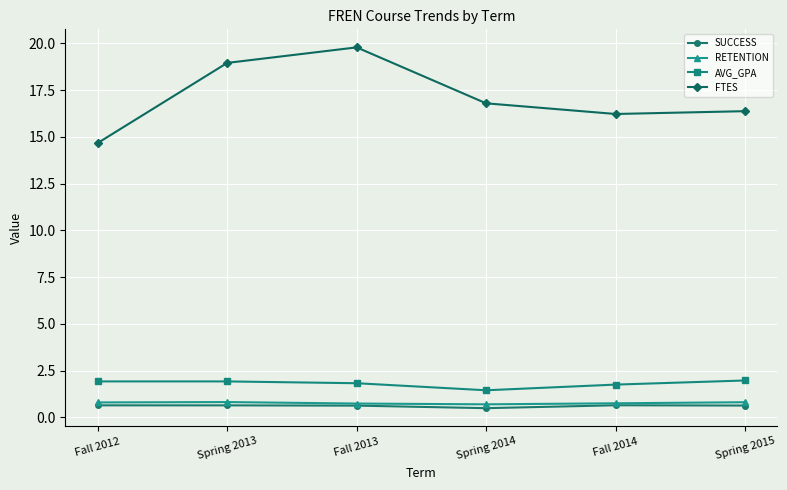

True or false: RETENTION has more than 0 interior local peaks.

True